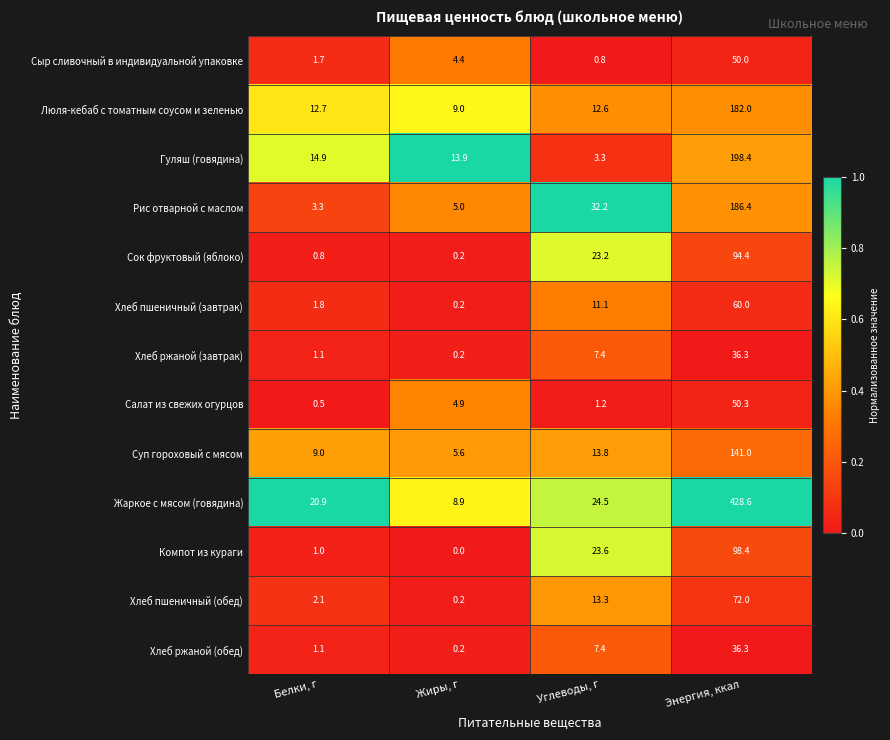

What is the difference between the second highest and minimum values in the Хлеб пшеничный (обед) series?

13.1